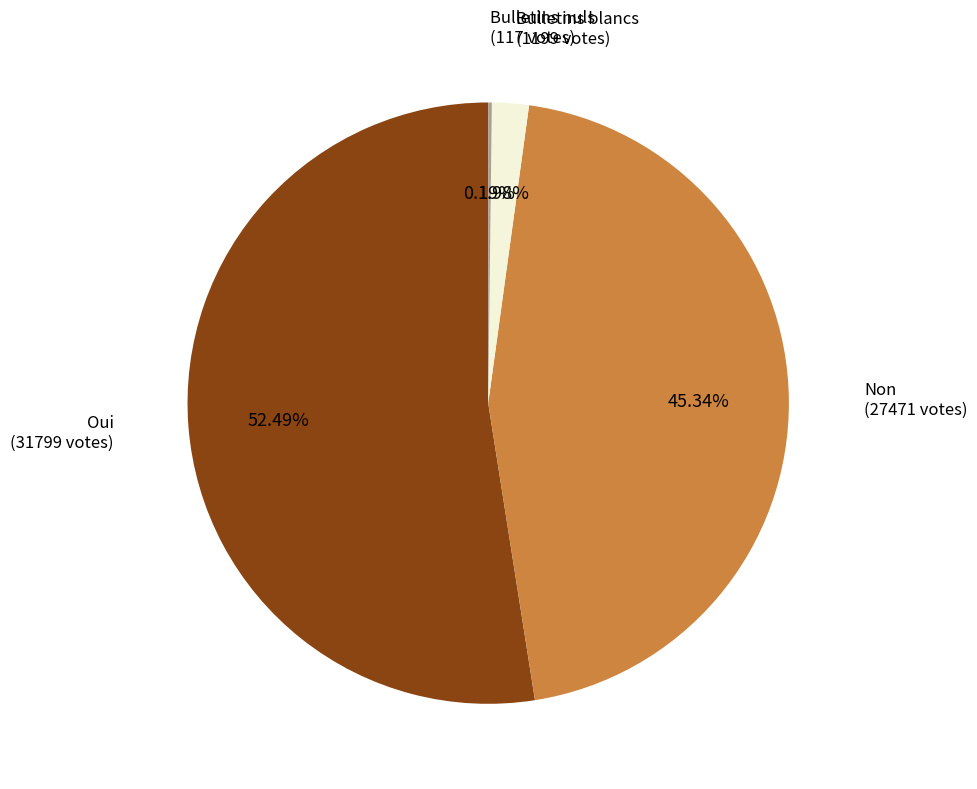

What percentage is the Non slice, to the nearest percent?

45%